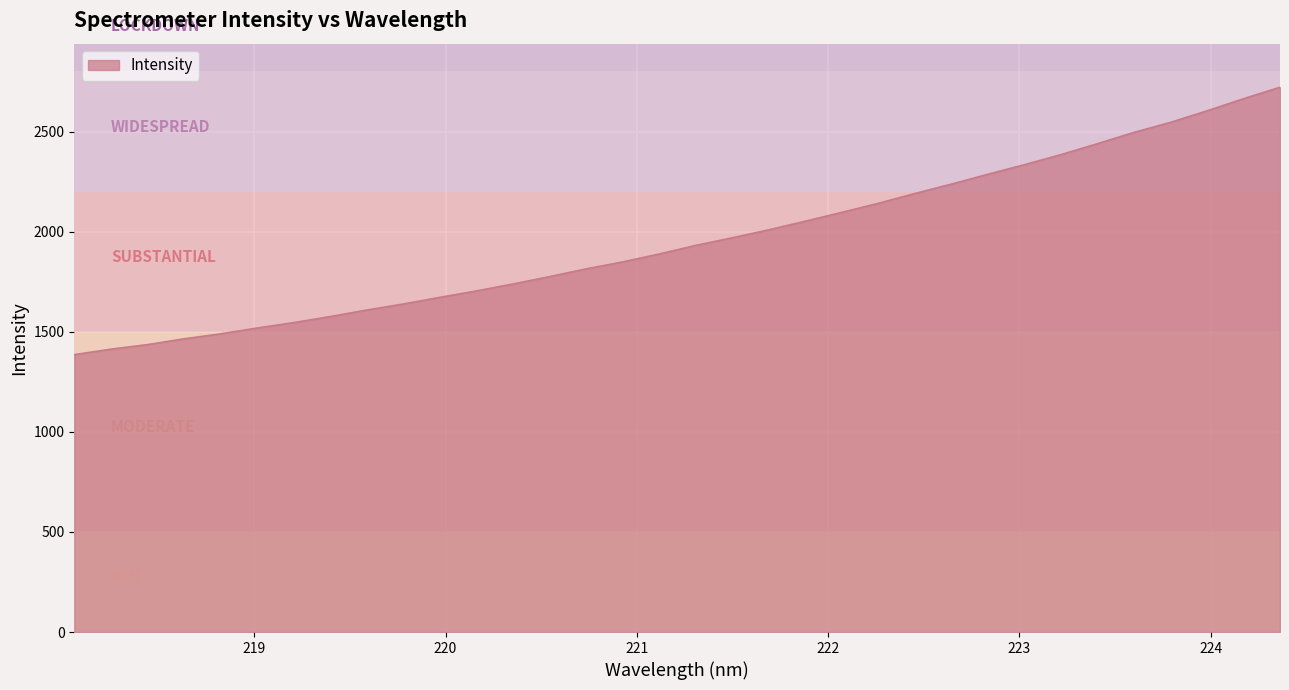

What is the difference between the maximum and minimum values?

1335.5